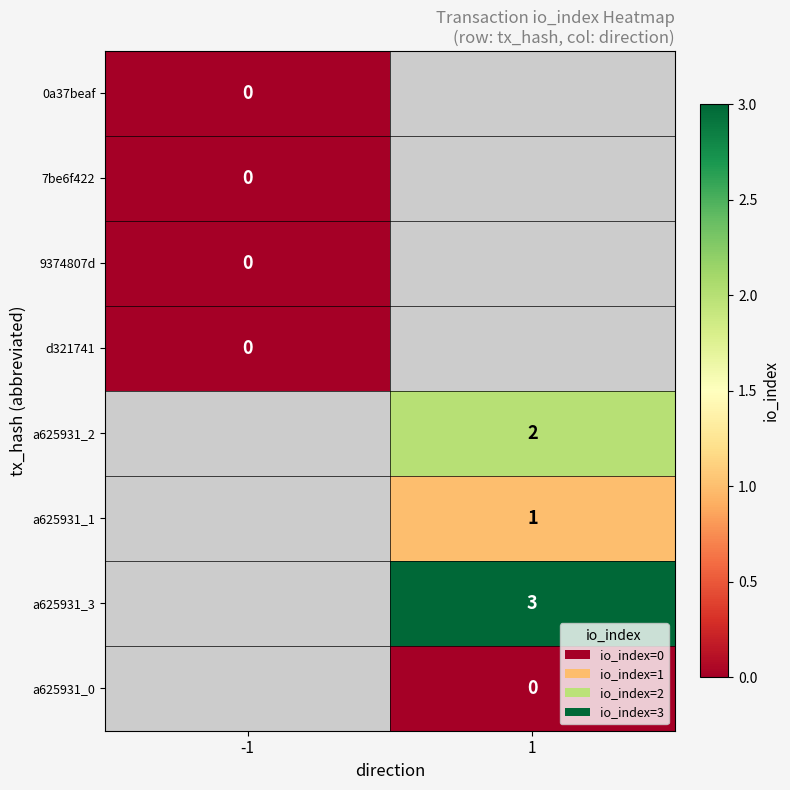

Is it true that a625931_2 equals 3 at 1?

False